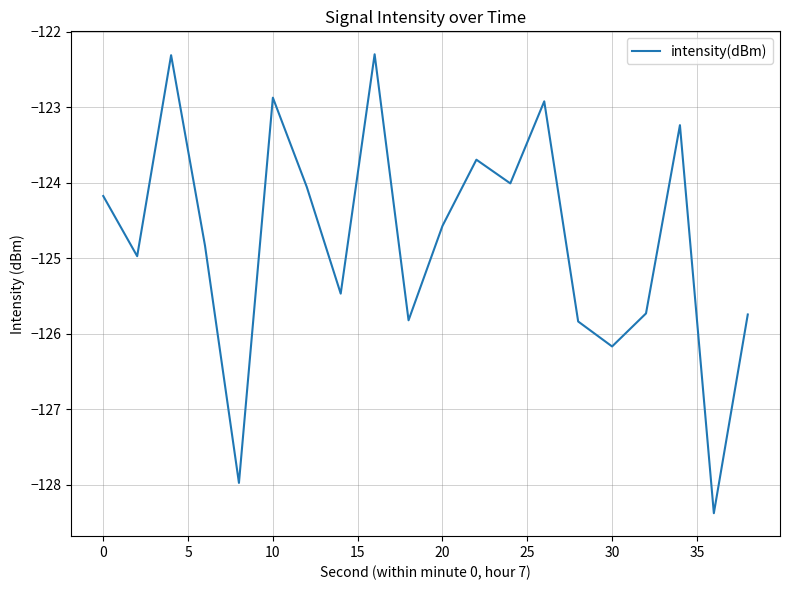

What is the difference between the maximum and minimum values?

6.1